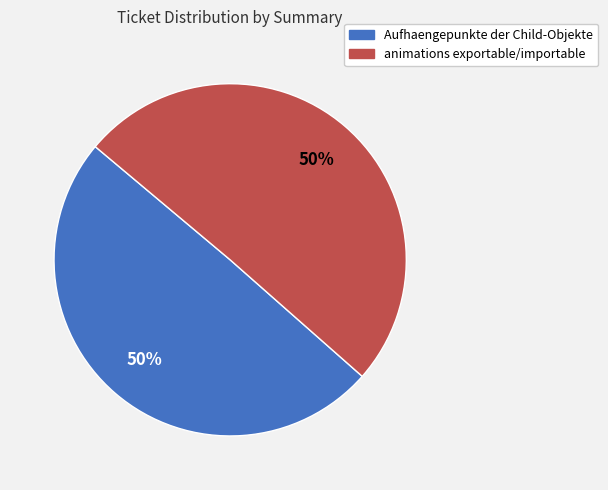

What percentage is the Aufhaengepunkte der Child-Objekte slice, to the nearest percent?

50%